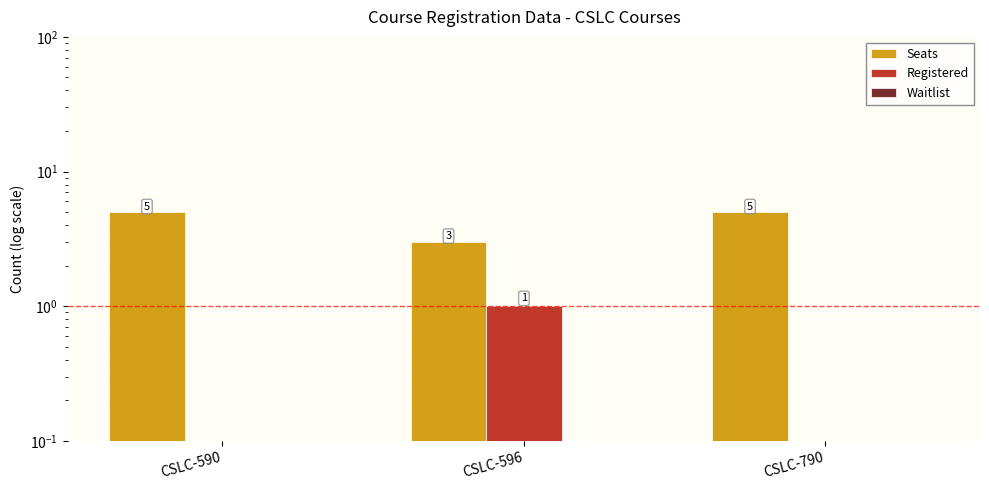

Count the Seats values in the range 3 to 5.

3